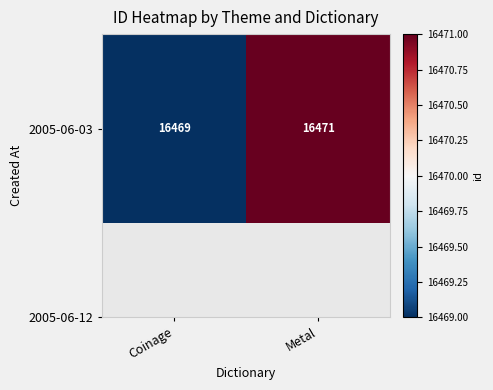

What is the sum of all values?

32940